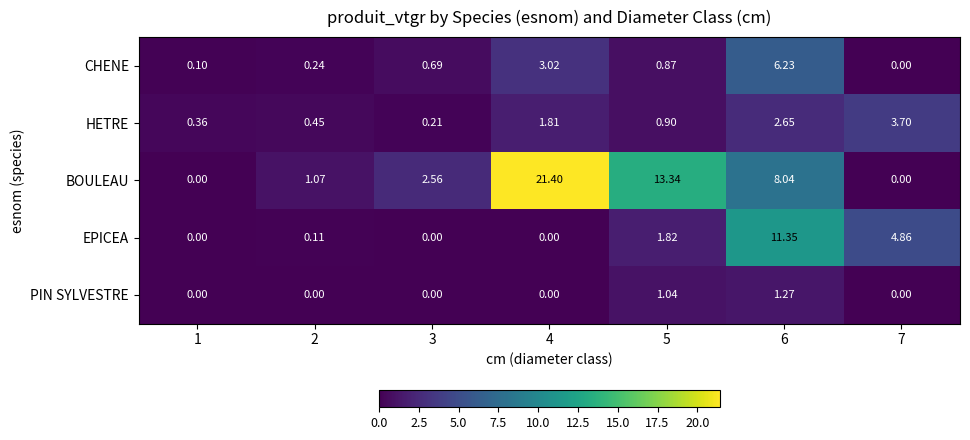

Which series has the widest spread of values?

BOULEAU